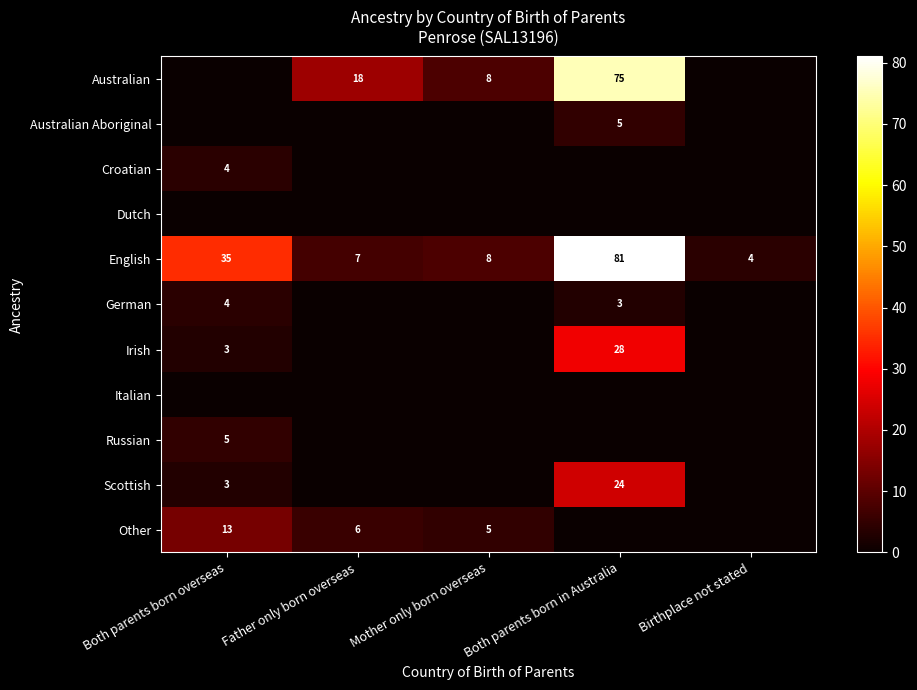

How many categories are shown in the chart?

5